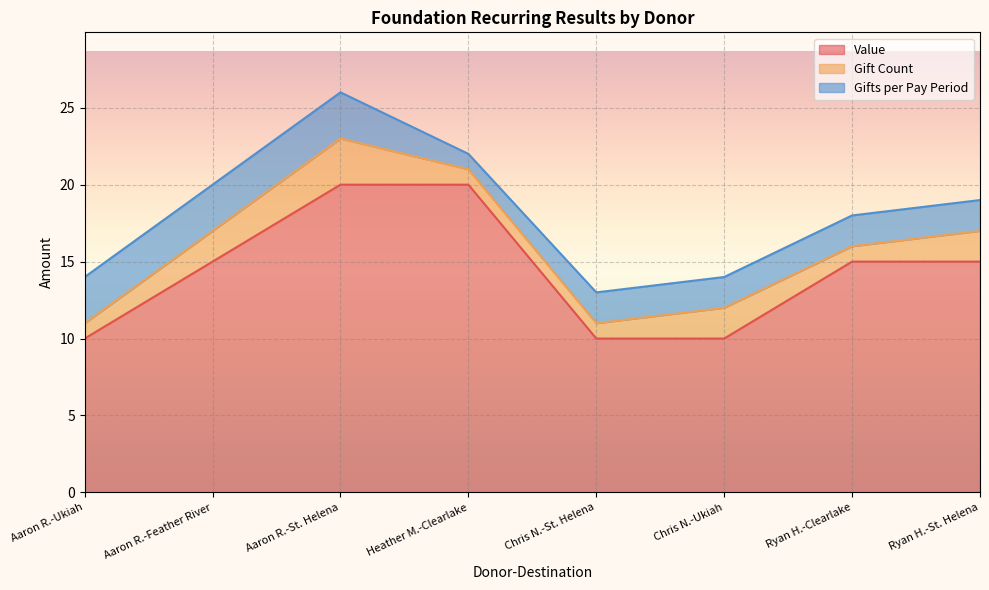

What is the difference between the second highest and minimum values in the Gift Count series?

1